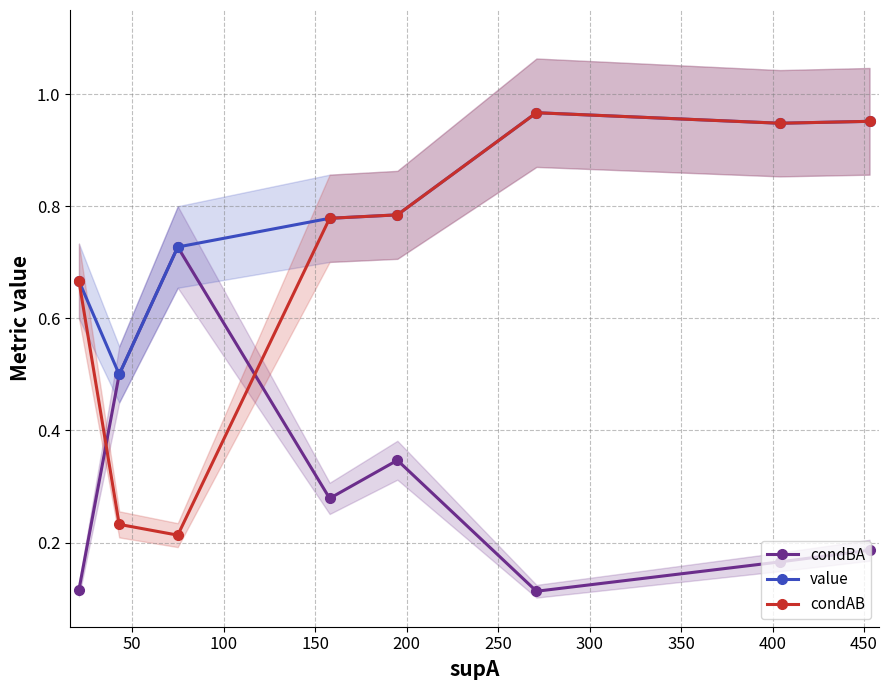

In value, how many points are lower than both neighbors (excluding endpoints)?

2